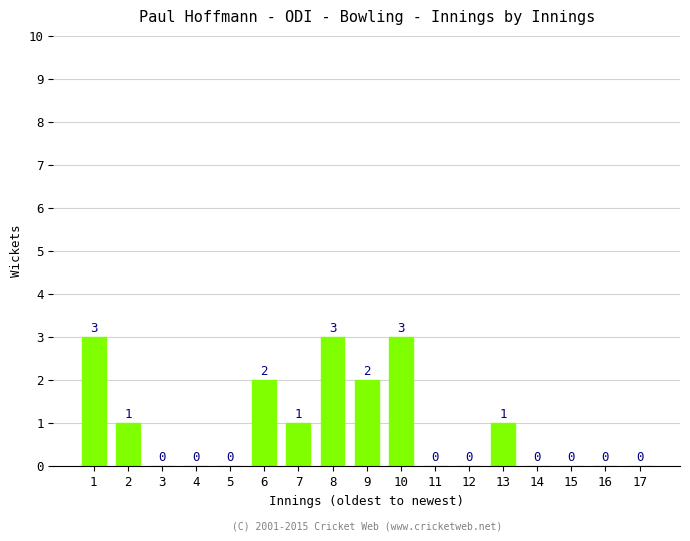

What is the maximum value shown in the chart?

3